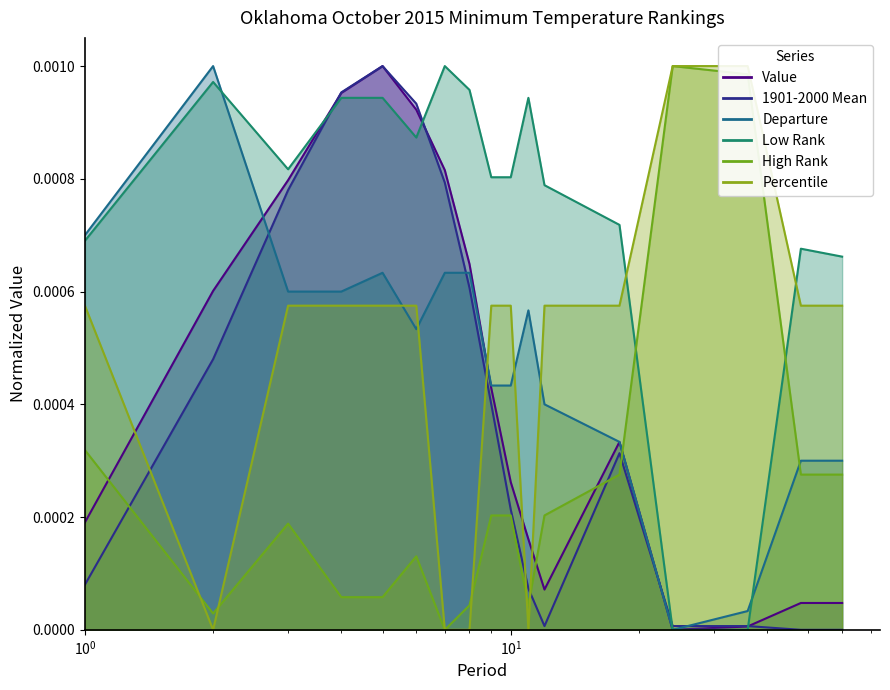

At which category is the sum across all series the highest?

5